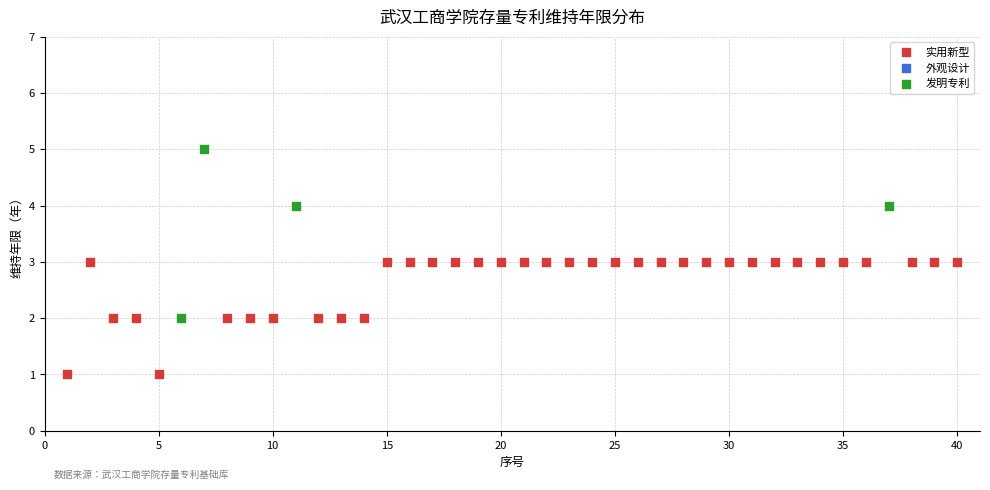

Which series reaches the maximum Y coordinate?

发明专利